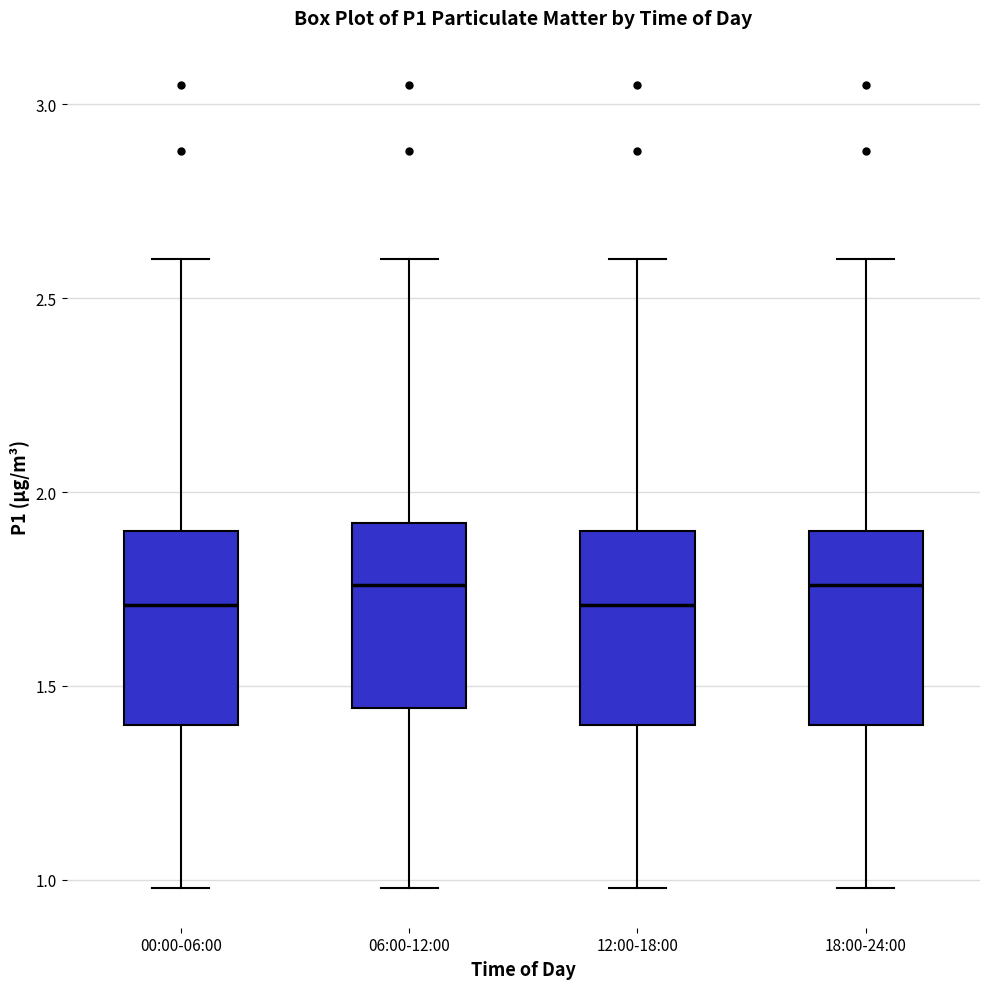

Where is the upper edge of the box for 06:00-12:00 on the y-axis? The values are not printed on the chart, so give them approximately, as read against the axis.

1.90